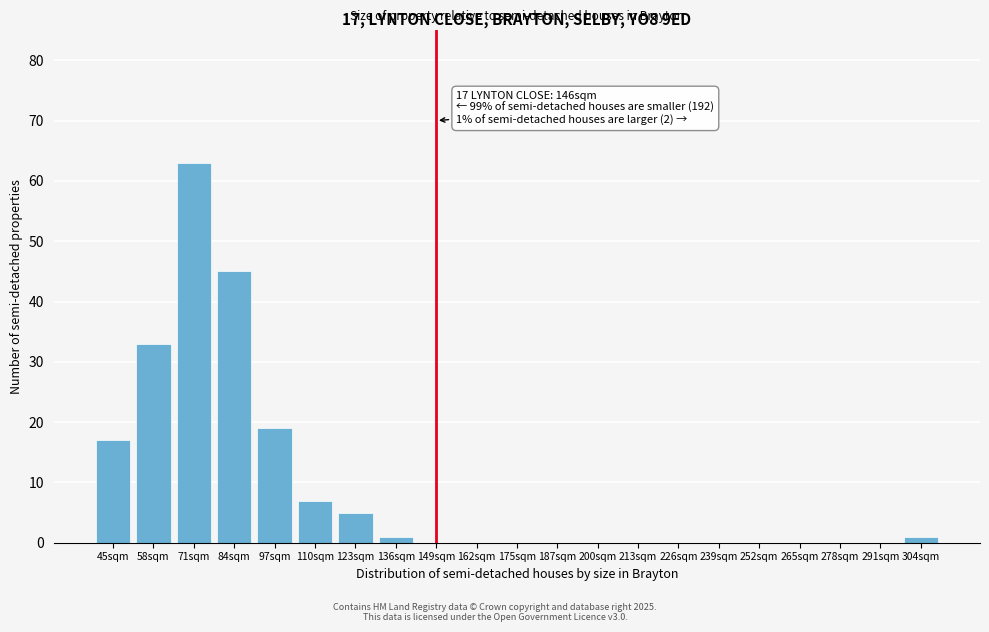

Reading right to left, list all the values displayed in this chart.

304sqm=1	291sqm=0	278sqm=0	265sqm=0	252sqm=0	239sqm=0	226sqm=0	213sqm=0	200sqm=0	187sqm=0	175sqm=0	162sqm=0	149sqm=0	136sqm=1	123sqm=5	110sqm=7	97sqm=19	84sqm=45	71sqm=63	58sqm=33	45sqm=17